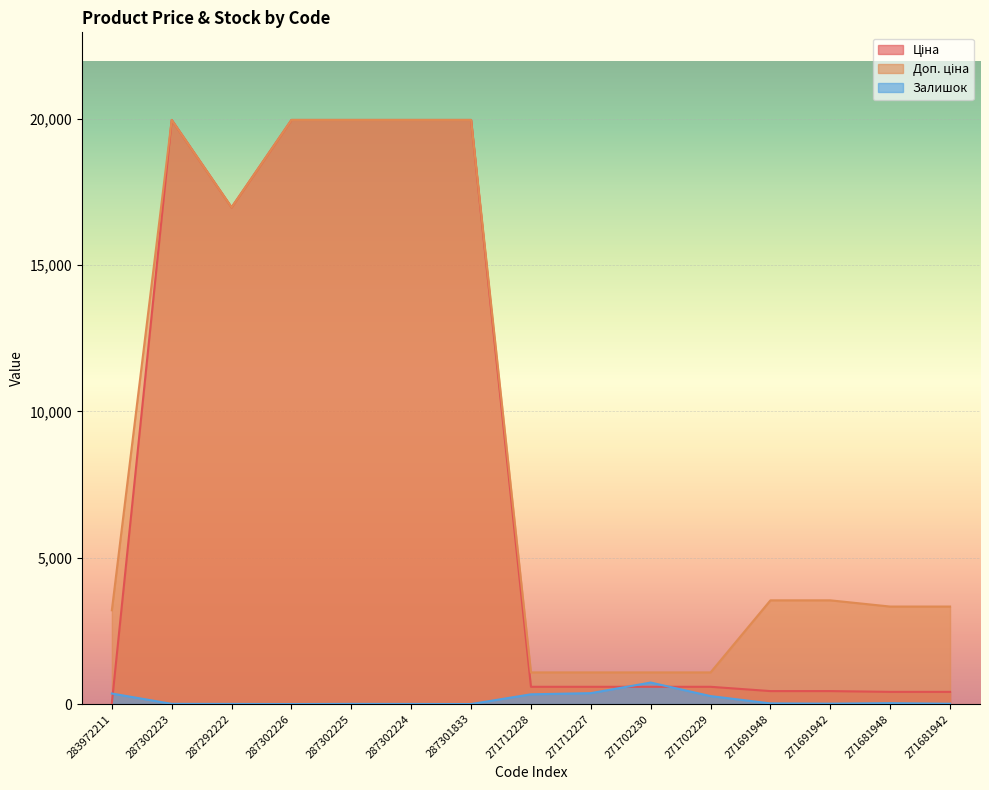

At which category is the sum across all series the highest?

287302223